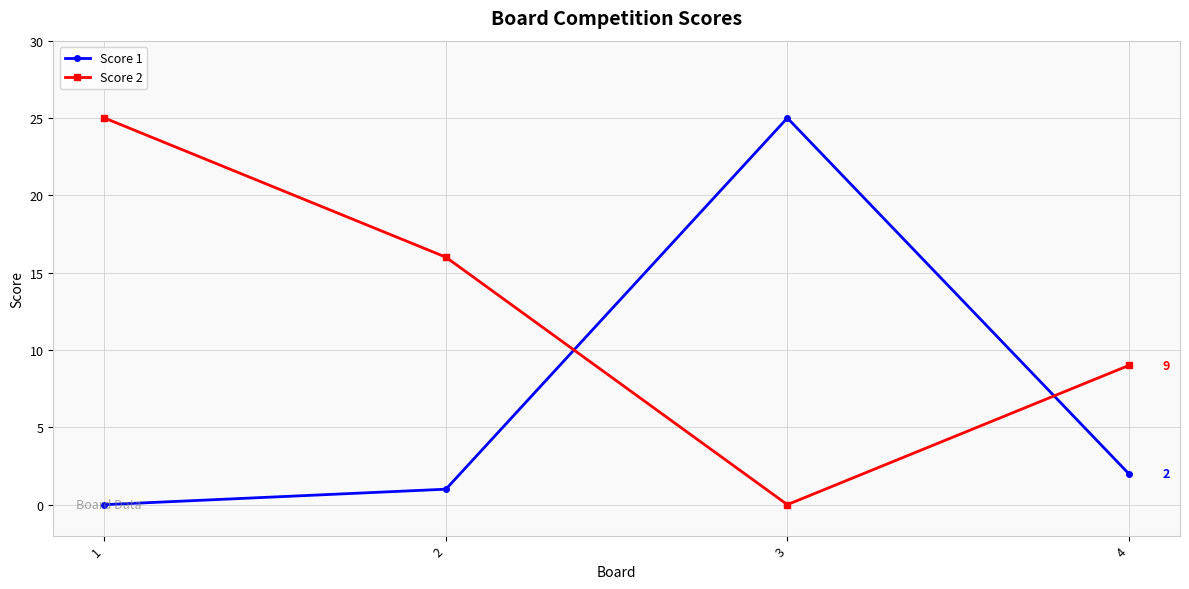

At which category does Score 1 reach its first local peak?

3